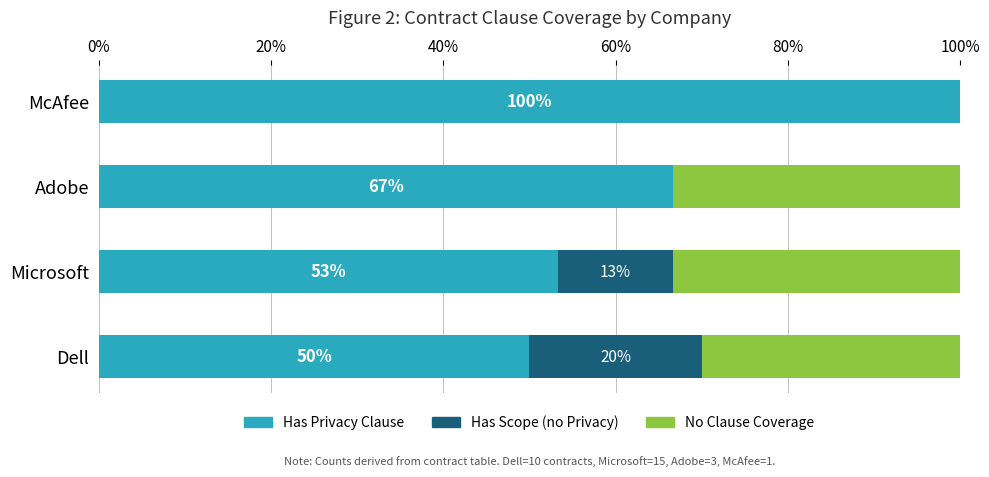

What is the approximate value of Has Privacy Clause at McAfee?

100.0